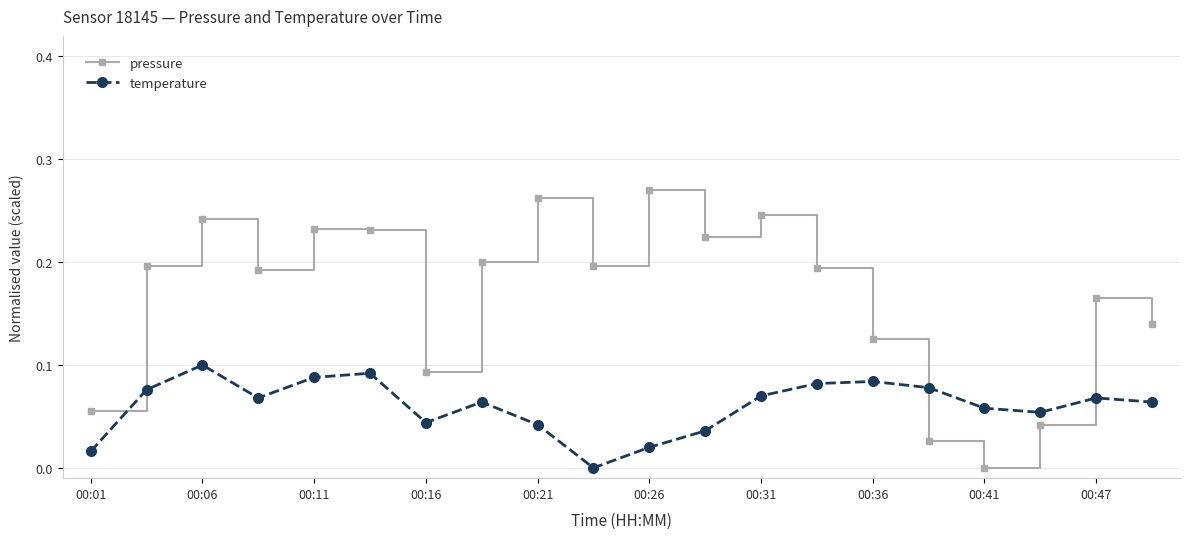

True or false: pressure and temperature cross at least once.

True